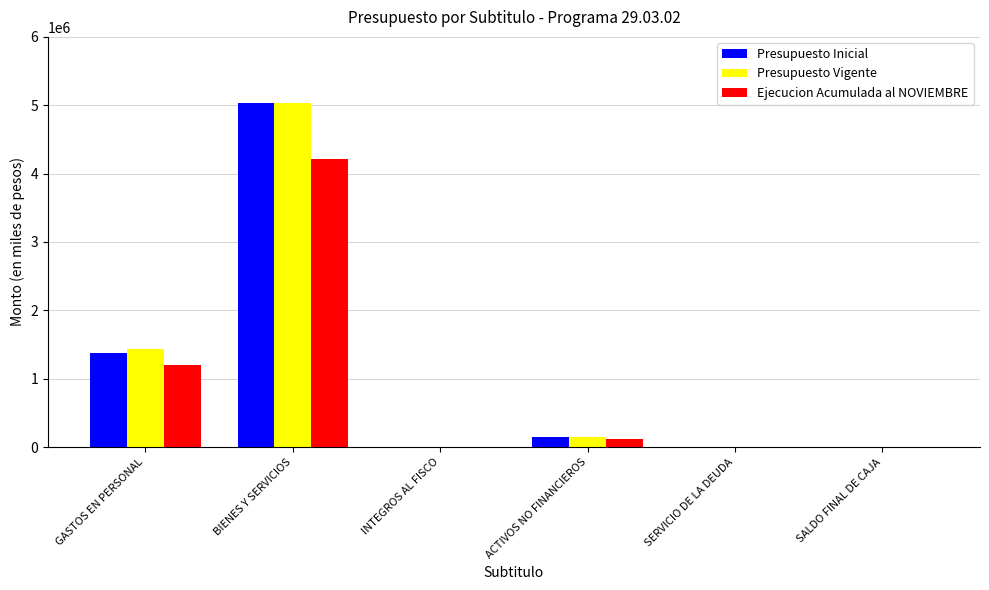

At which category is the sum across all series the highest?

BIENES Y SERVICIOS